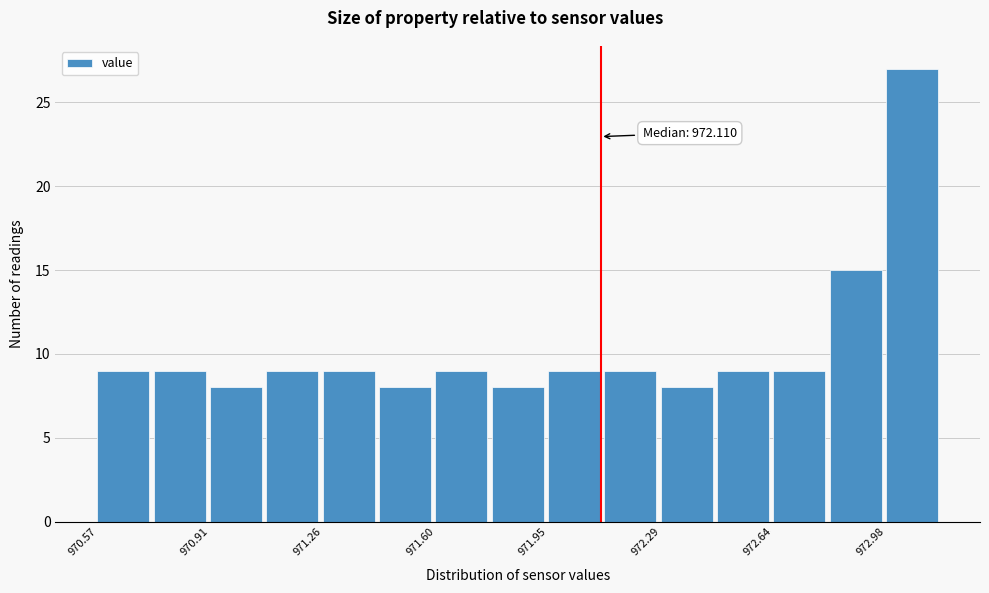

Read against the x-axis, roughly where is the centre of the tallest bar?

973.05